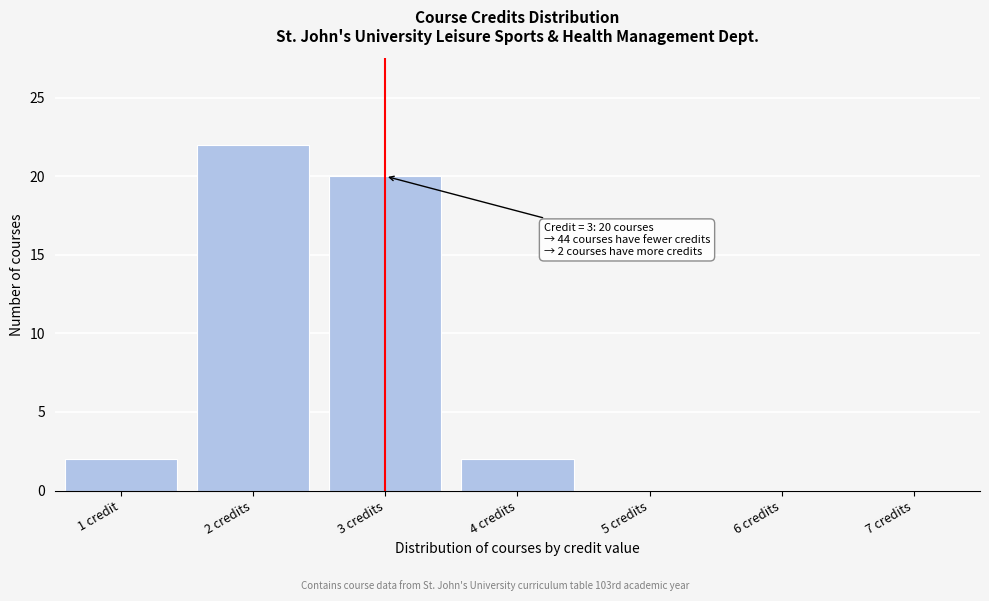

Reading left to right, what are all the values shown in this chart?

1 credit=2	2 credits=22	3 credits=20	4 credits=2	5 credits=0	6 credits=0	7 credits=0